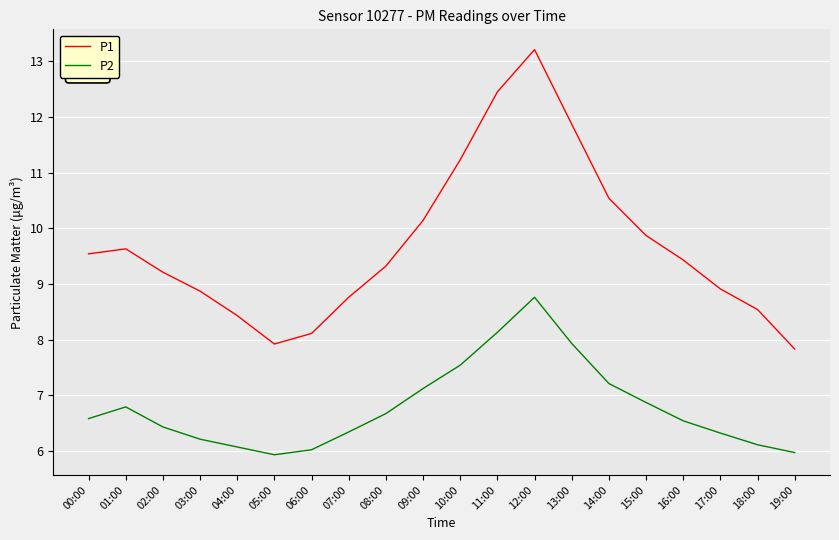

What is the total value across all series at 04:00?

14.5